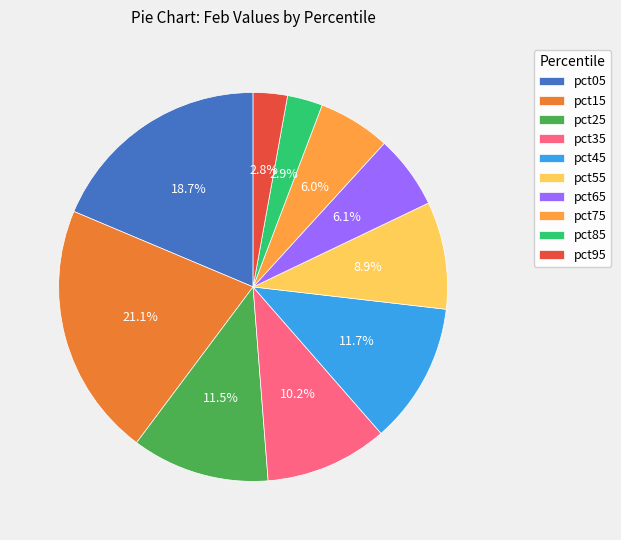

What percentage is the pct85 slice, to the nearest percent?

3%